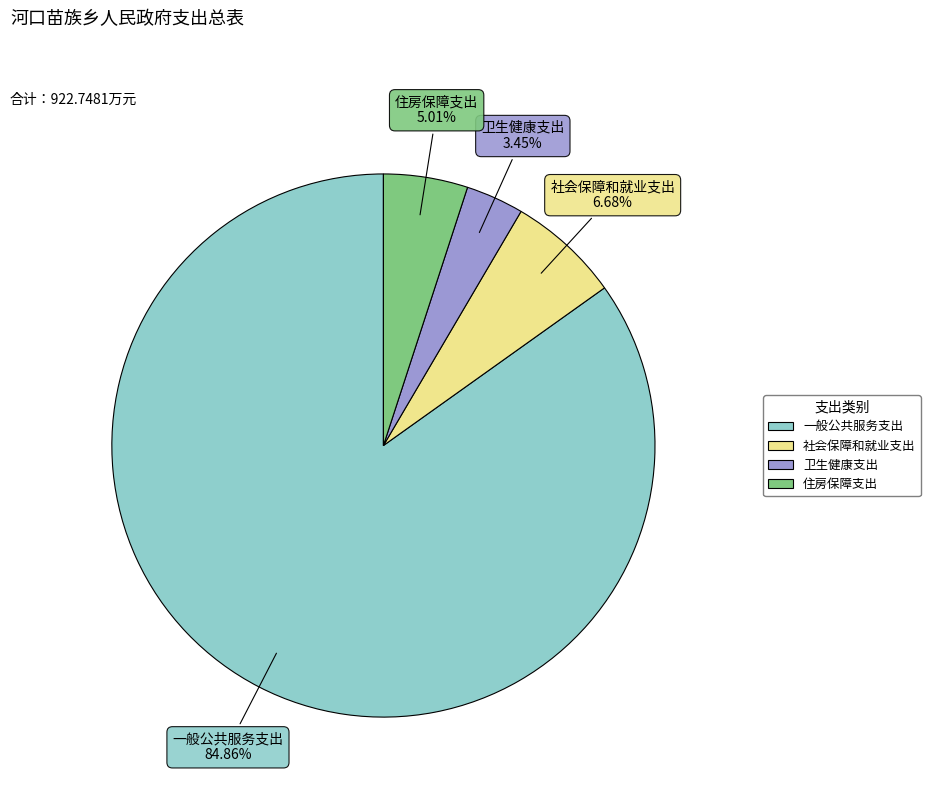

Approximately how many times larger is the value at 卫生健康支出 compared to 社会保障和就业支出?

0.5